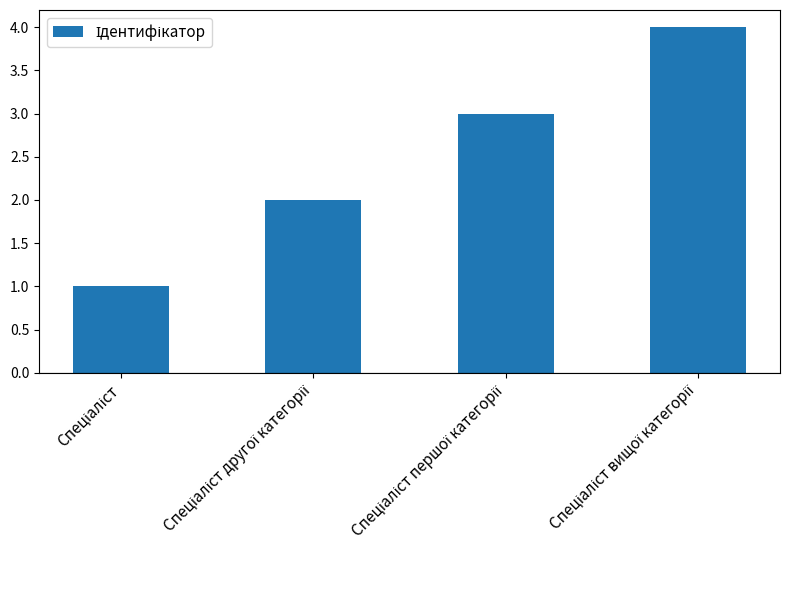

How many values are below 3?

2